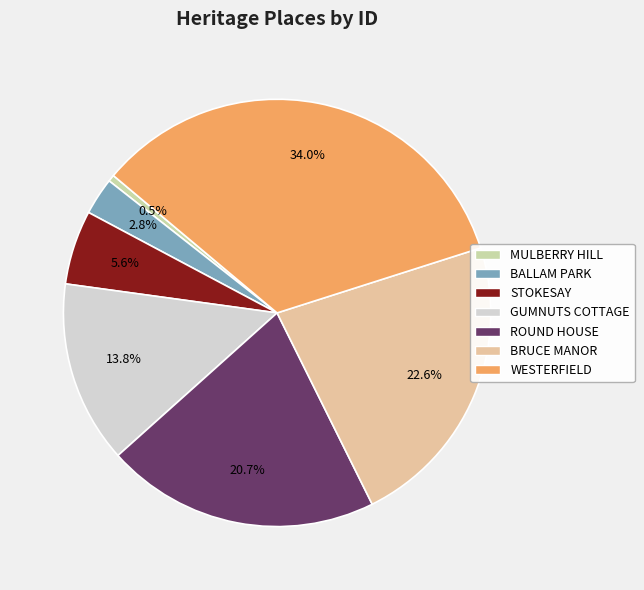

Is the sum of GUMNUTS COTTAGE and WESTERFIELD greater than half?

No